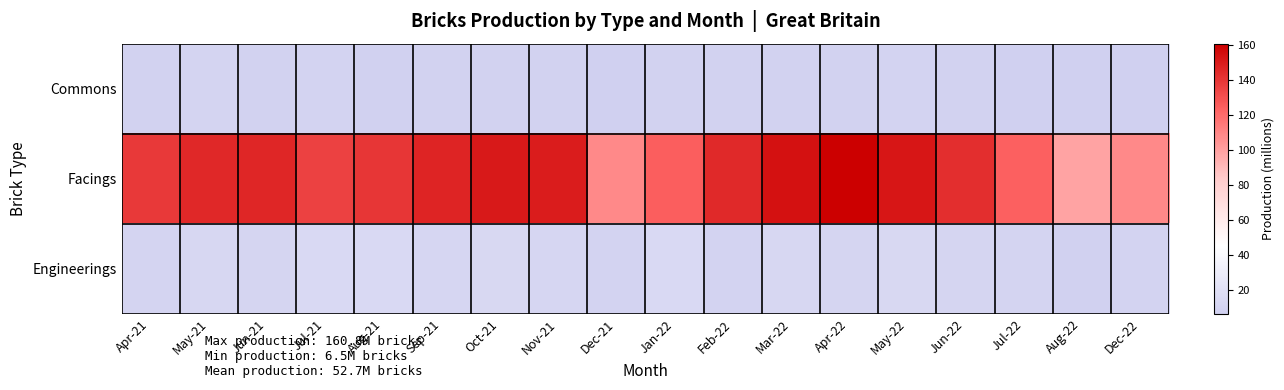

Which series changed the most between Feb-22 and Apr-22?

Facings